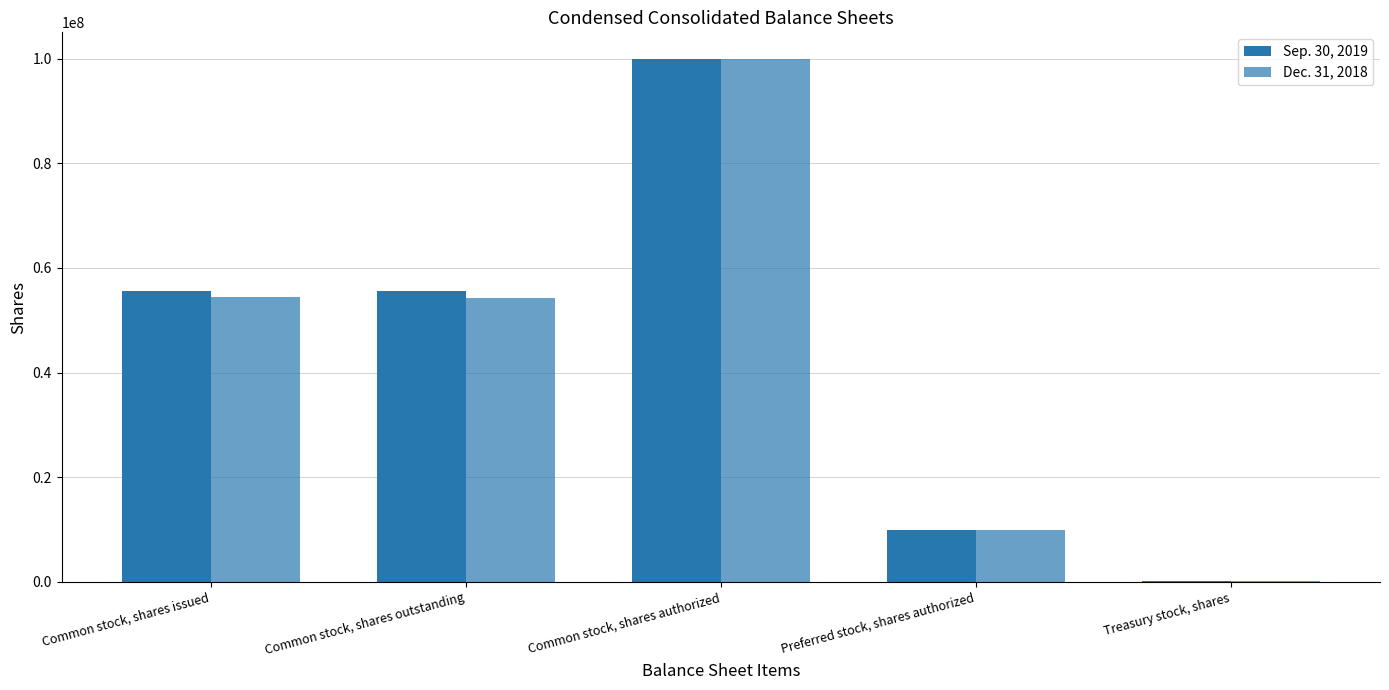

How many groups of bars are there?

5